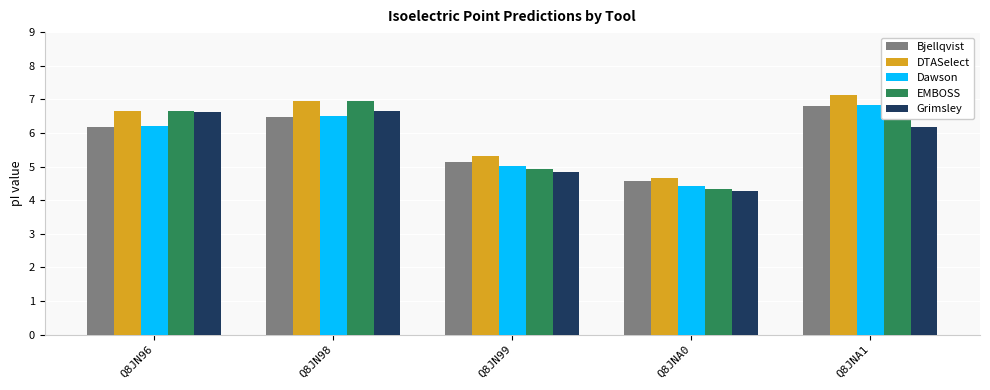

Which label corresponds to the smallest value in the chart?

Q8JNA0